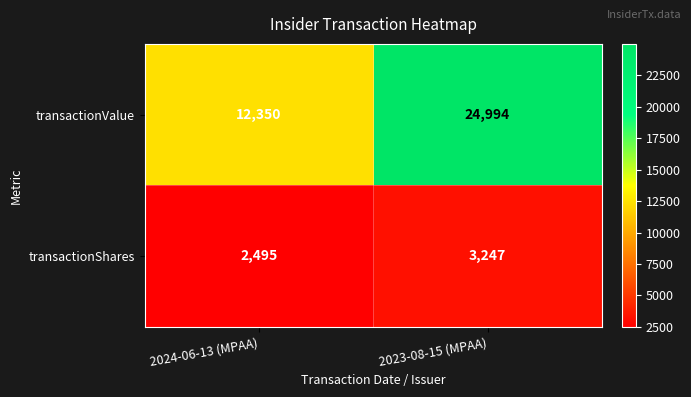

Which series has the largest range (max minus min)?

transactionValue